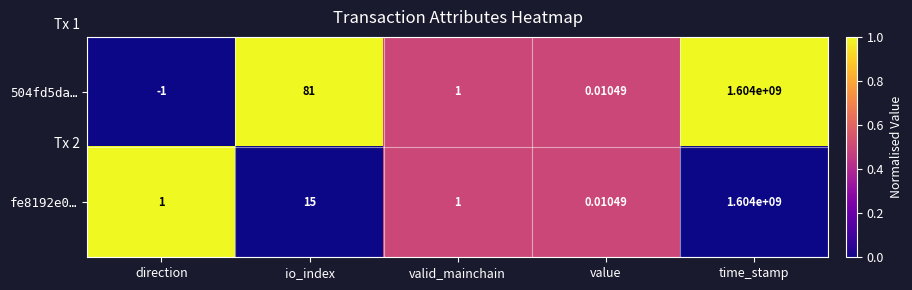

Where does the 504fd5da… series first go above 1?

io_index